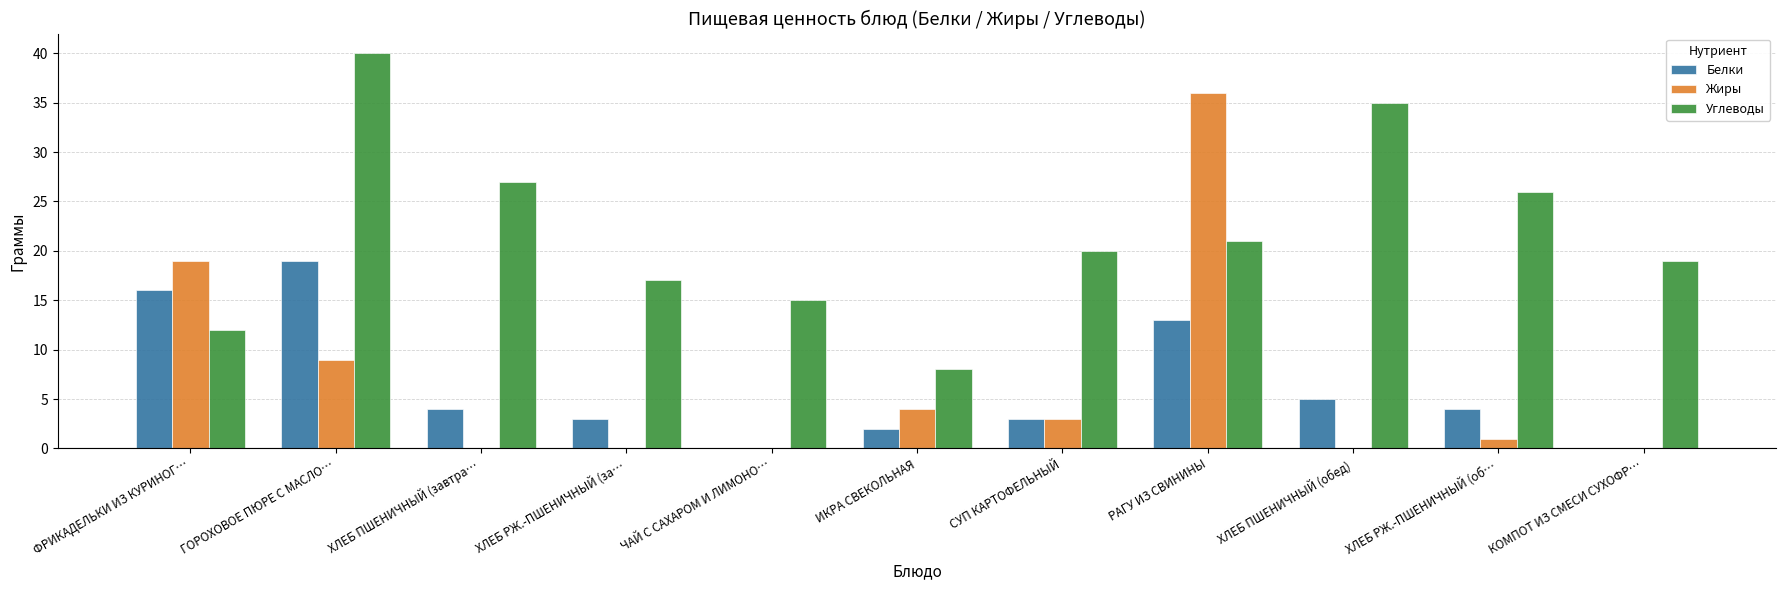

What value does the Углеводы series have at ХЛЕБ ПШЕНИЧНЫЙ (обед), to the nearest 10?

40